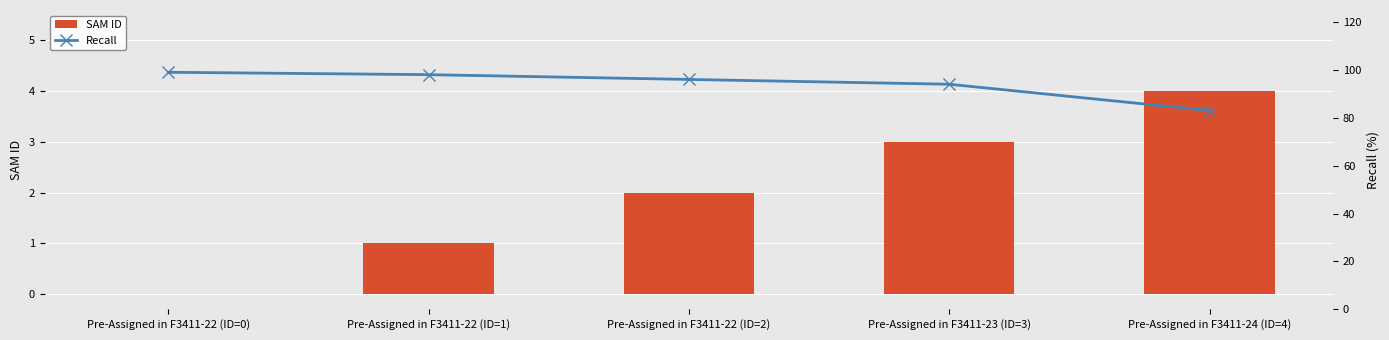

List the series in order of their overall mean, highest first.

Recall, SAM ID